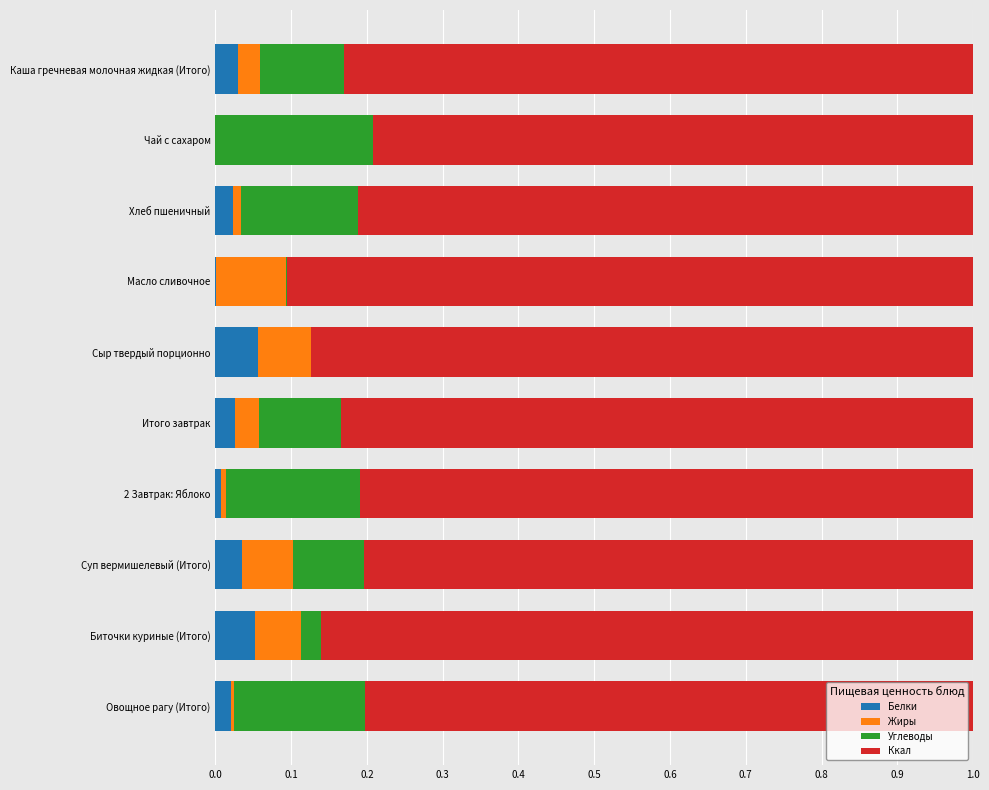

The value of Белки at Суп вермишелевый (Итого) is 0.0. True or false?

True